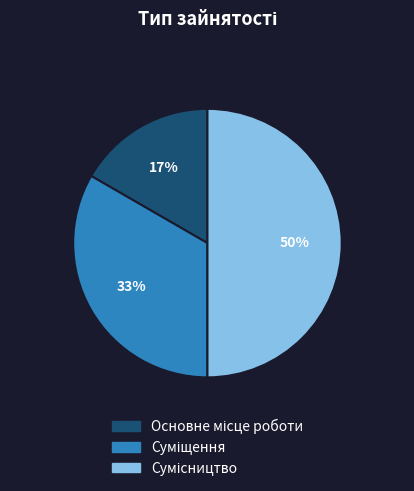

To the nearest percent, what is the difference between the largest and smallest slice percentages?

33%